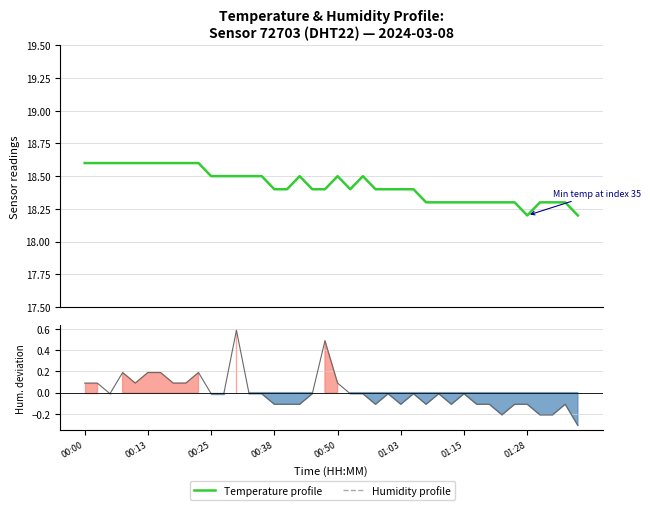

Which series has the largest total across all categories?

humidity